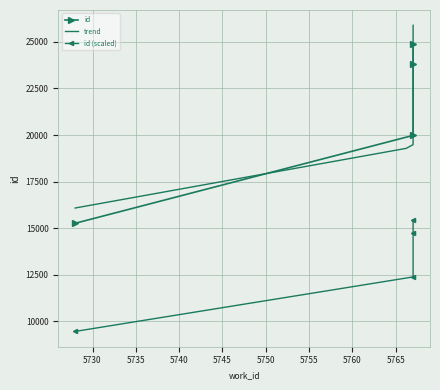

Is it true that the value at 5728 is 21305?

False